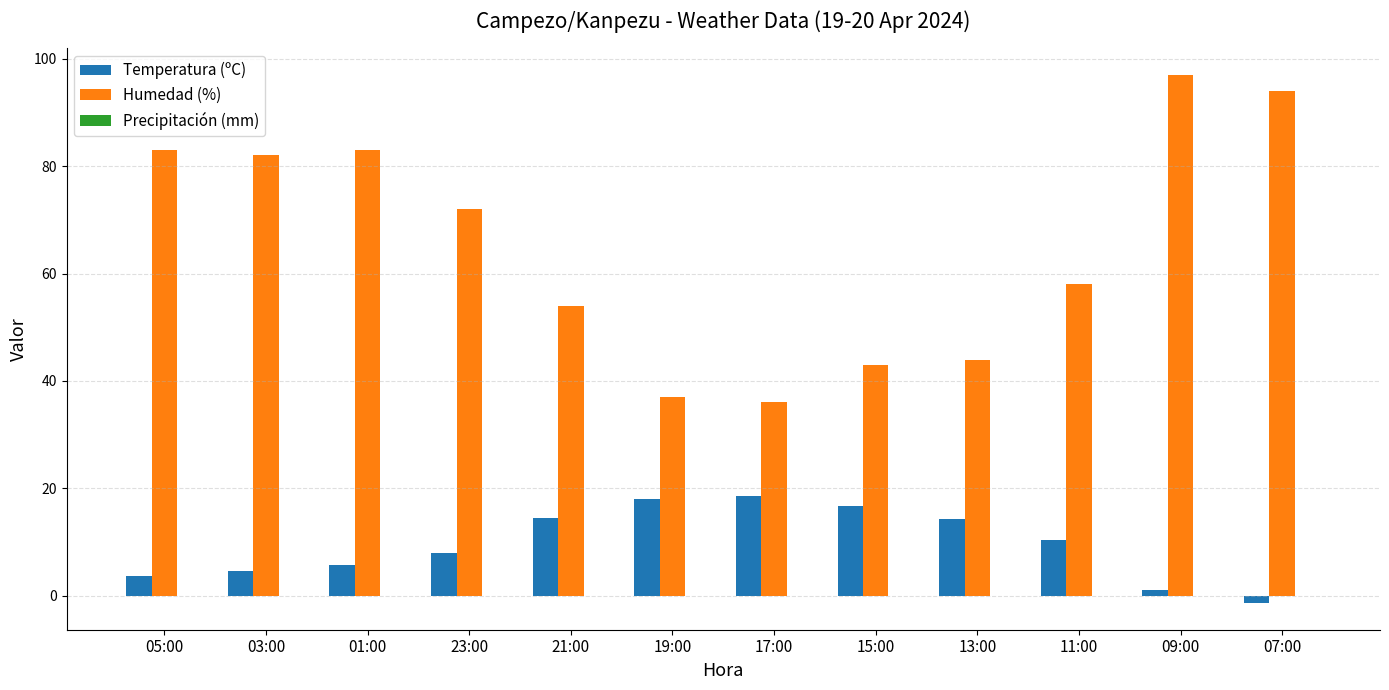

At which category is the sum across all series the highest?

09:00